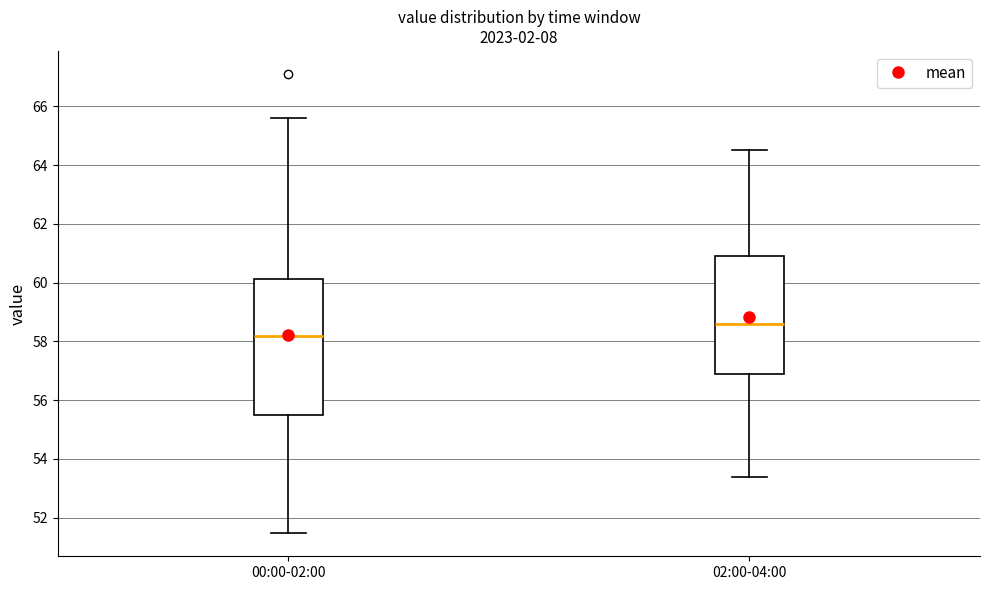

Which box has the lowest median line?

00:00-02:00